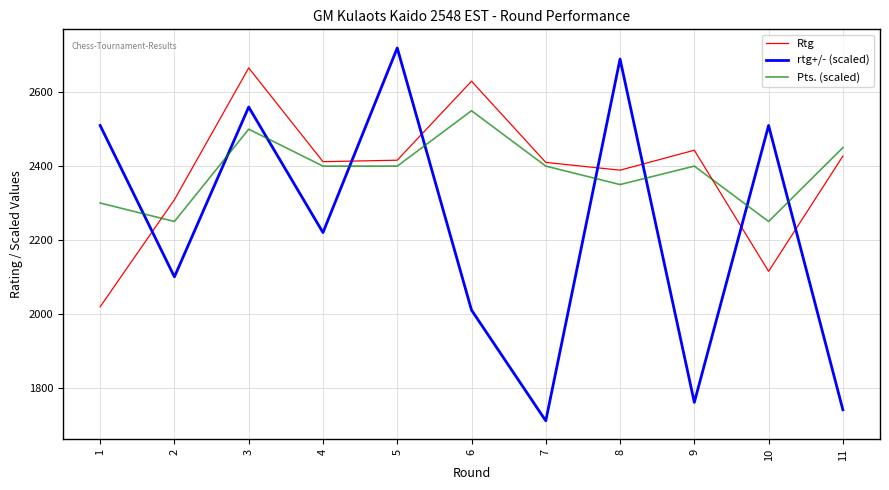

What is the lowest value of the rtg+/- (scaled) series?

1710